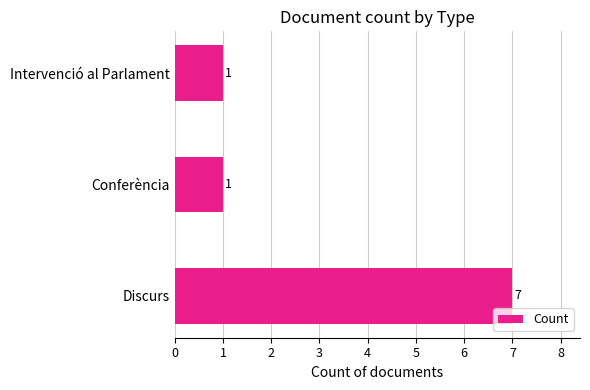

The value at Discurs is 7. True or false?

True